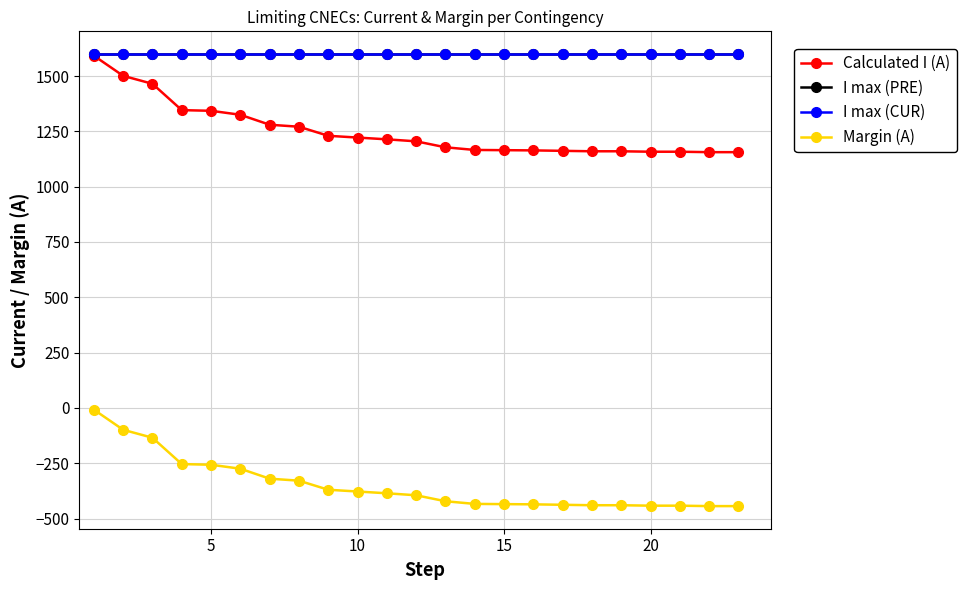

Is this an area chart (filled region under the line)?

No